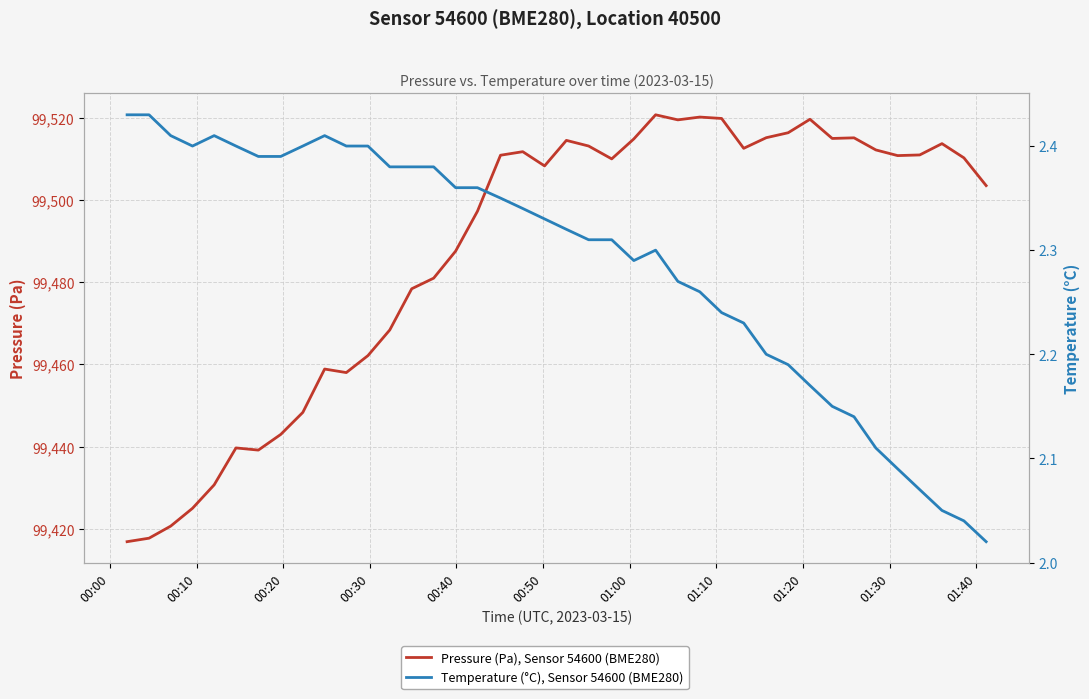

The Temperature (°C), Sensor 54600, BME280, Location 40500 series shows 1.2 at 34. True or false?

False